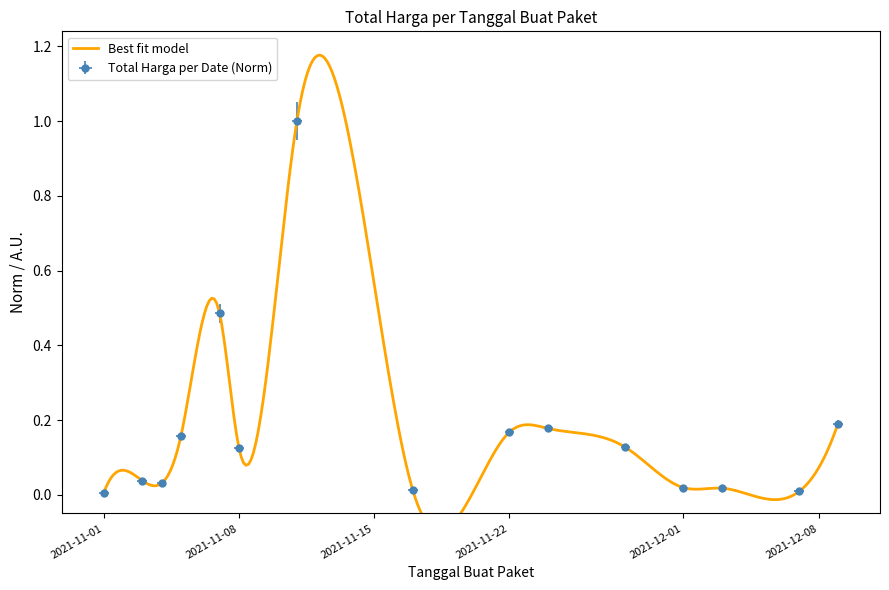

Where is the first local minimum?

2021-11-04